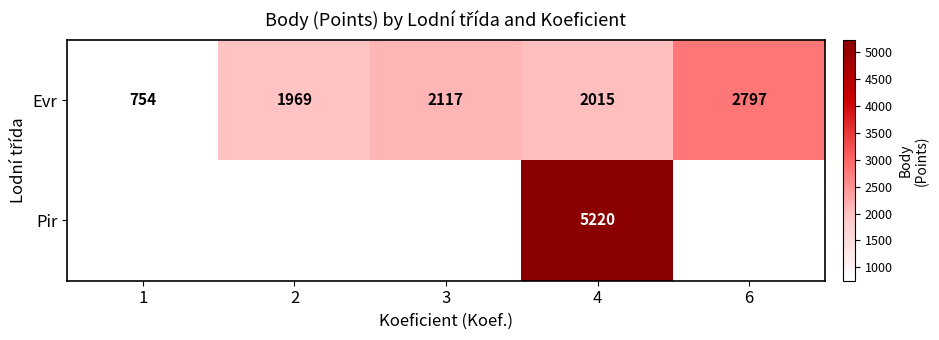

What is the difference between the maximum and minimum values in the Evr series?

2043